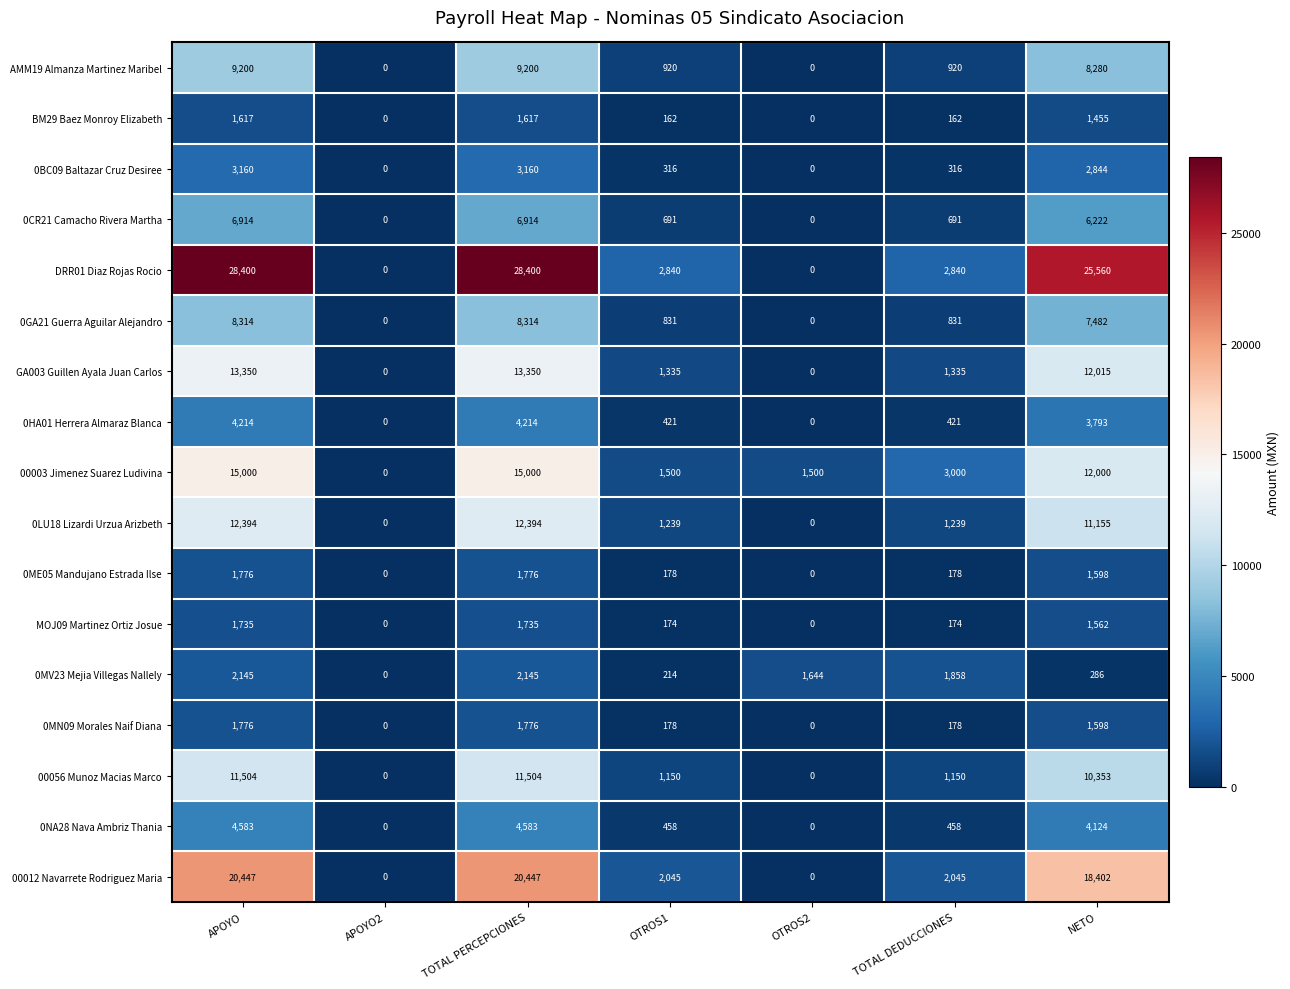

The value of DRR01 Diaz Rojas Rocio at NETO is 36415. True or false?

False